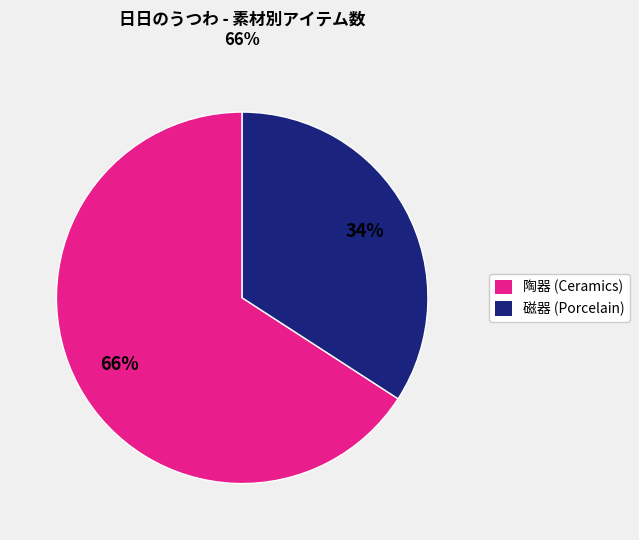

Which category accounts for the majority?

陶器 (Ceramics)